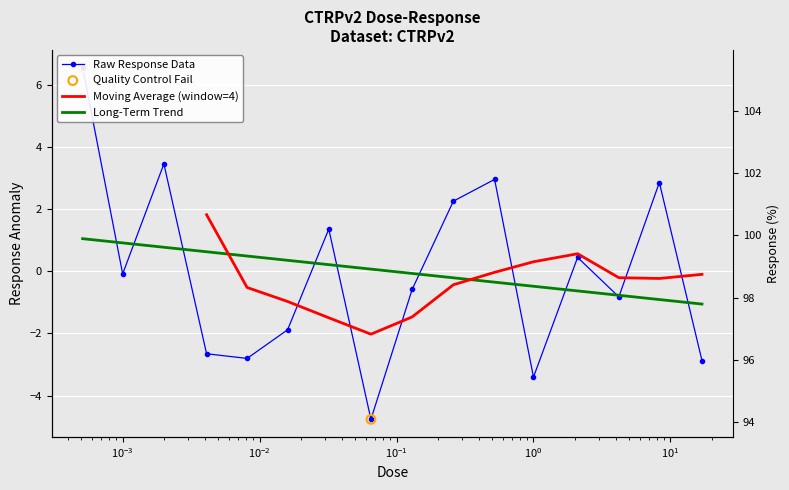

What is the change in value from 0.0081 to 0.26?

+5.1